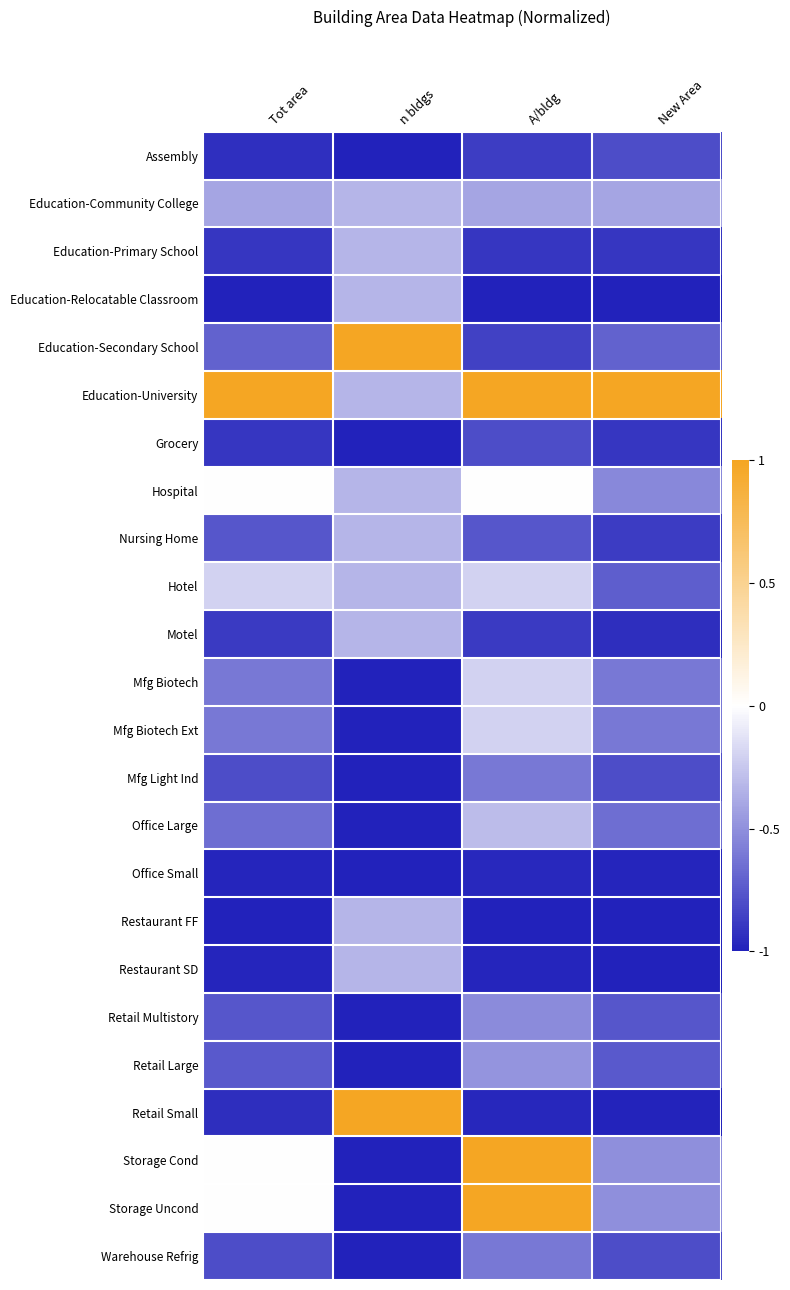

Which label corresponds to the smallest value in the chart?

n bldgs